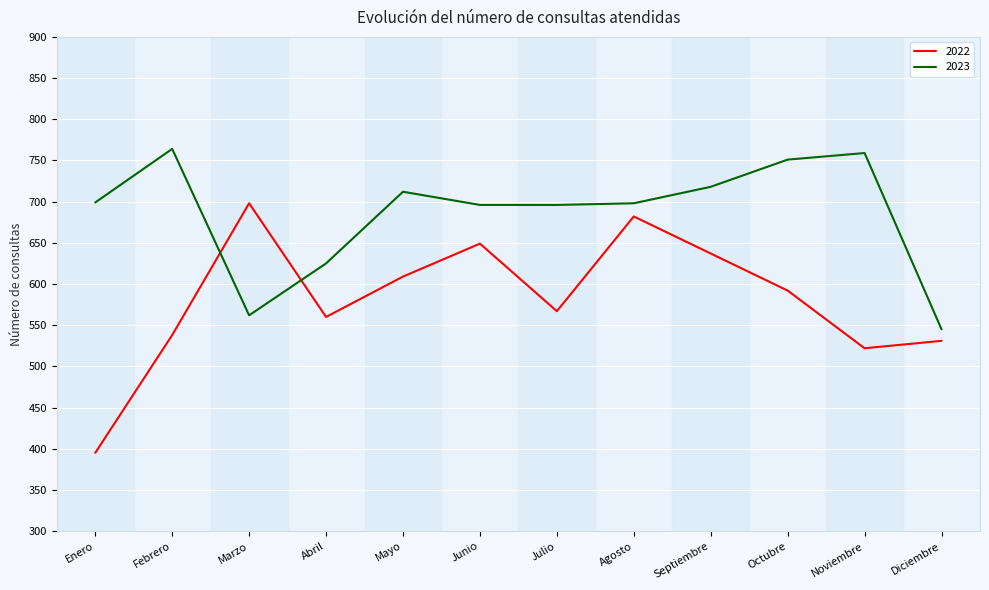

After their last crossing, which series has the higher values: 2023 or 2022?

2023